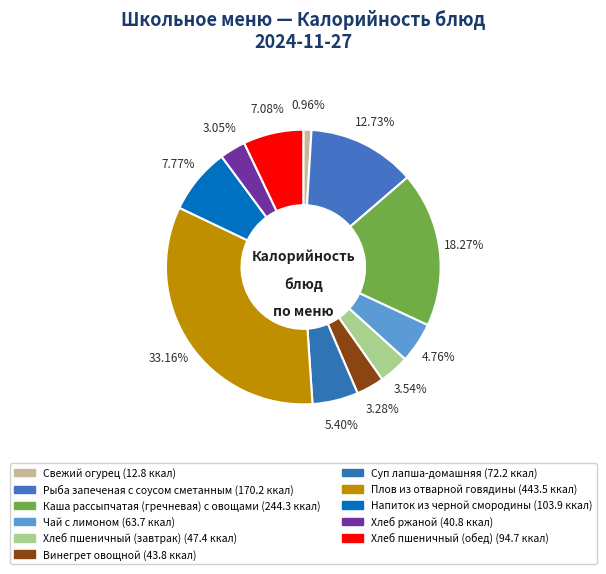

Is Хлеб пшеничный (завтрак) the majority of the pie?

No